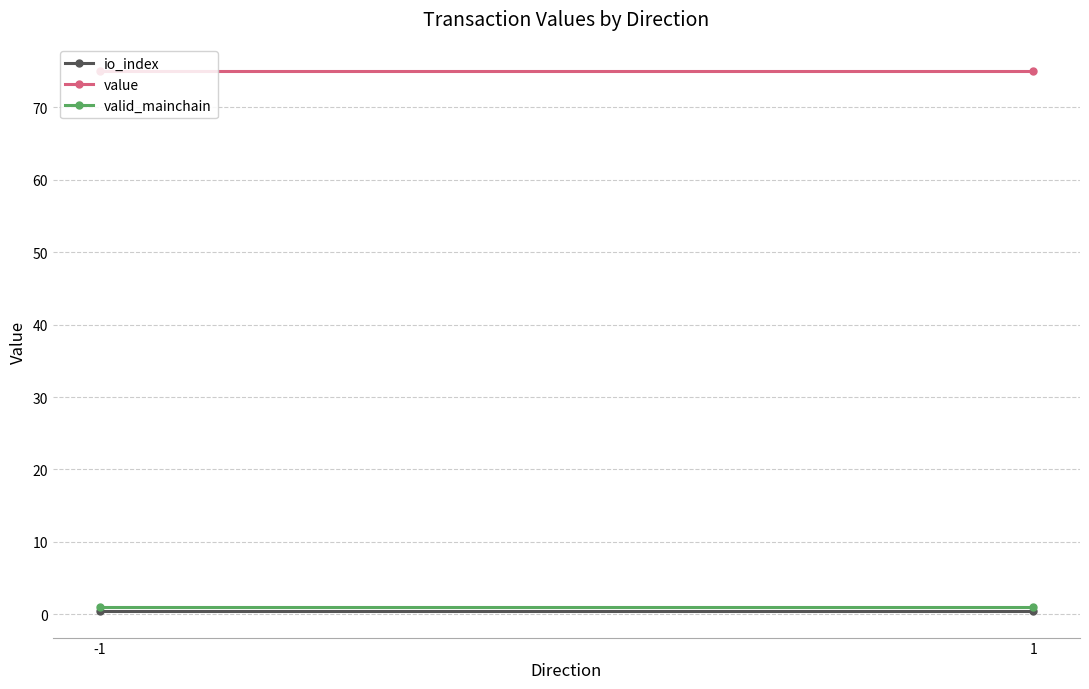

What is the maximum value shown in the chart?

75.0